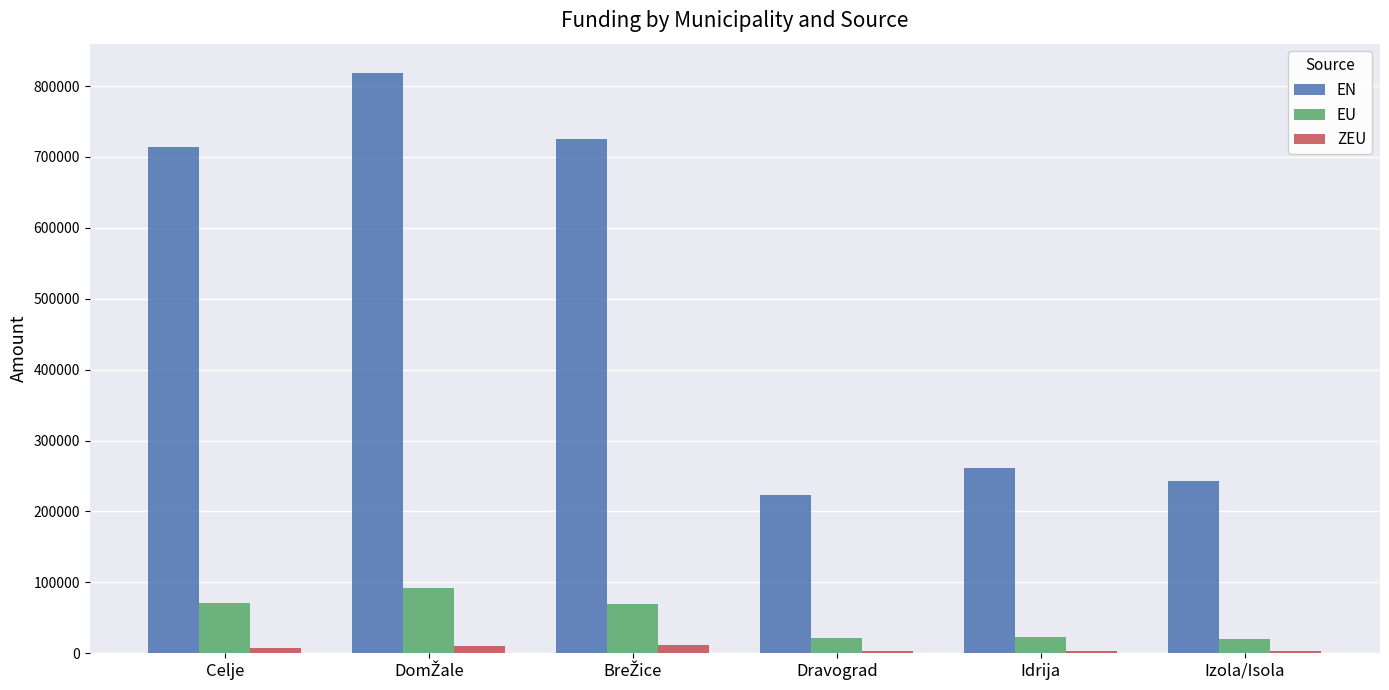

What is the sum of all EU values?

297019.5